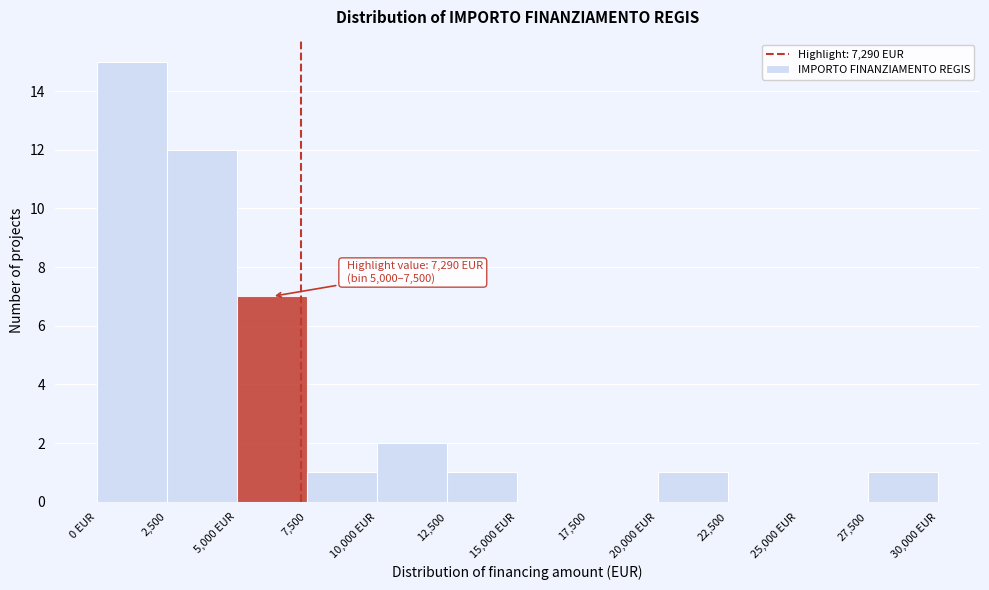

Reading right to left, transcribe all the data shown in this chart.

27,500=1	25,000 EUR=0	22,500=0	20,000 EUR=1	17,500=0	15,000 EUR=0	12,500=1	10,000 EUR=2	7,500=1	5,000 EUR=7	2,500=12	0 EUR=15